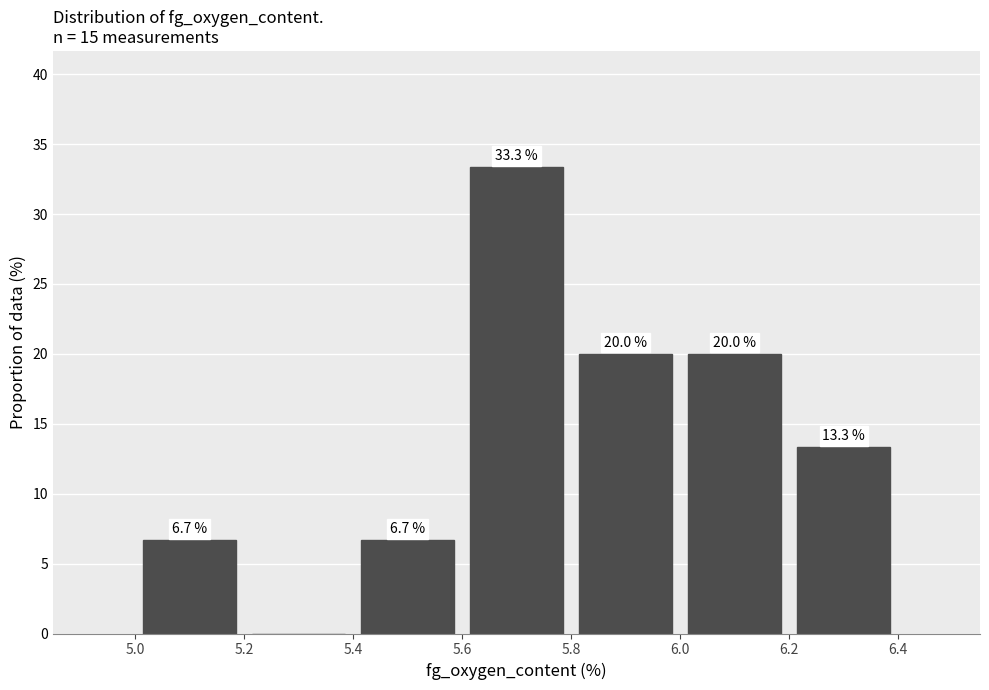

Which range on the x-axis has the tallest bar?

5.6 to 5.8